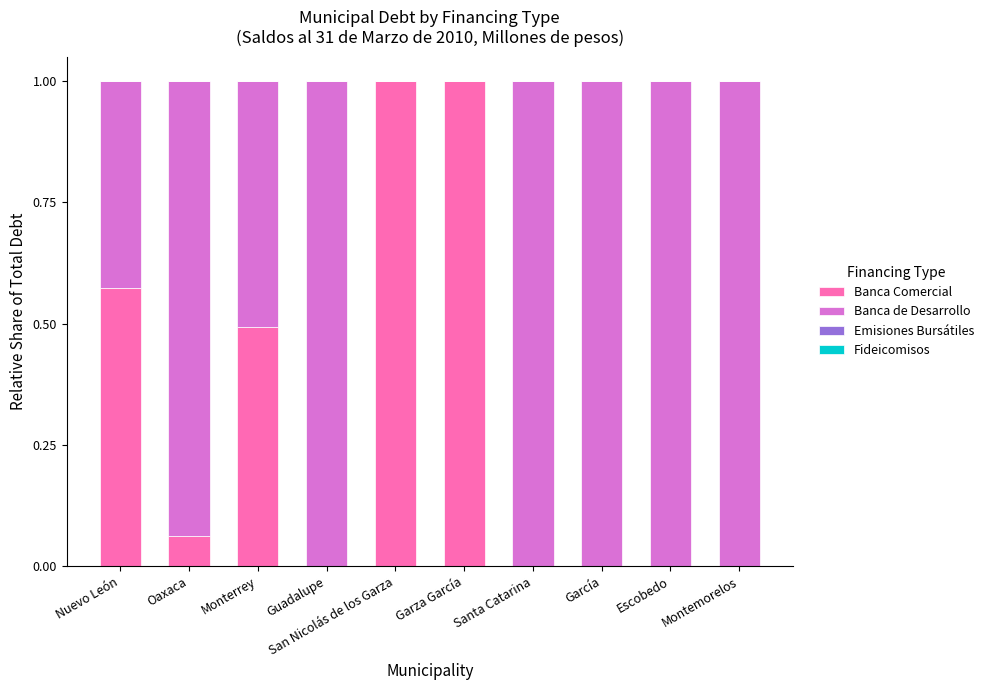

True or false: Banca Comercial has a value of -0.6 at García.

False